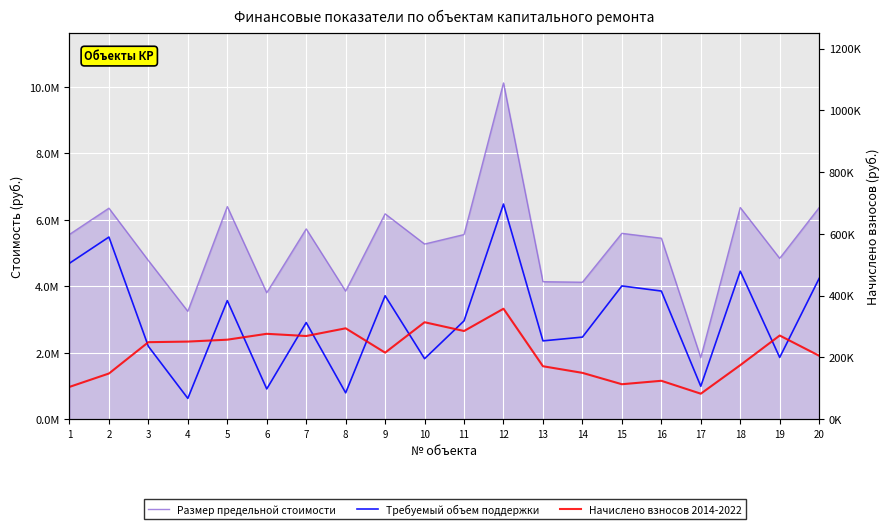

At how many categories does at least one series exceed 5329539?

11